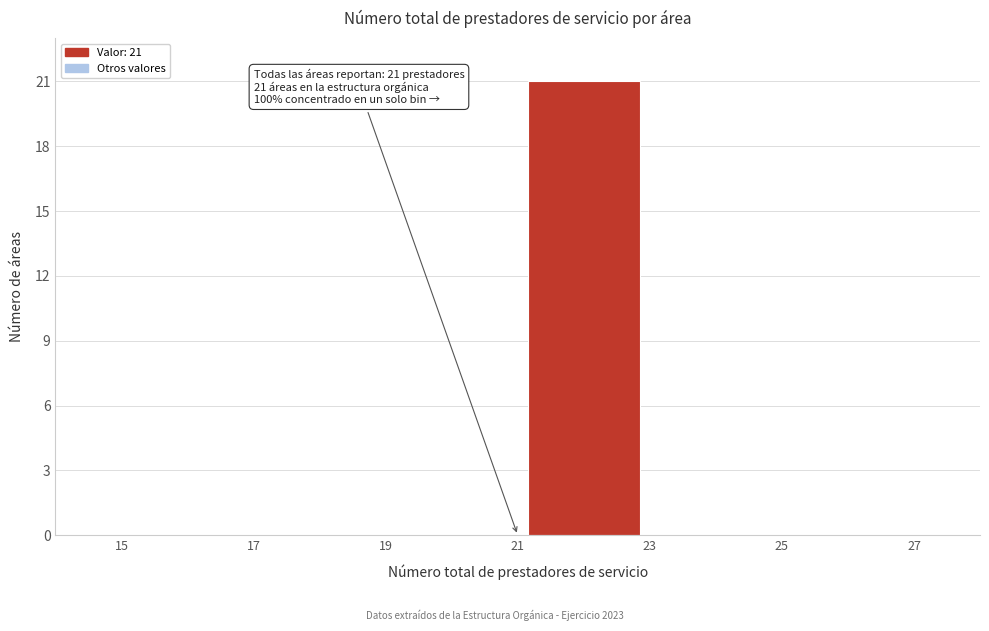

Which range on the x-axis has the tallest bar?

21 to 23